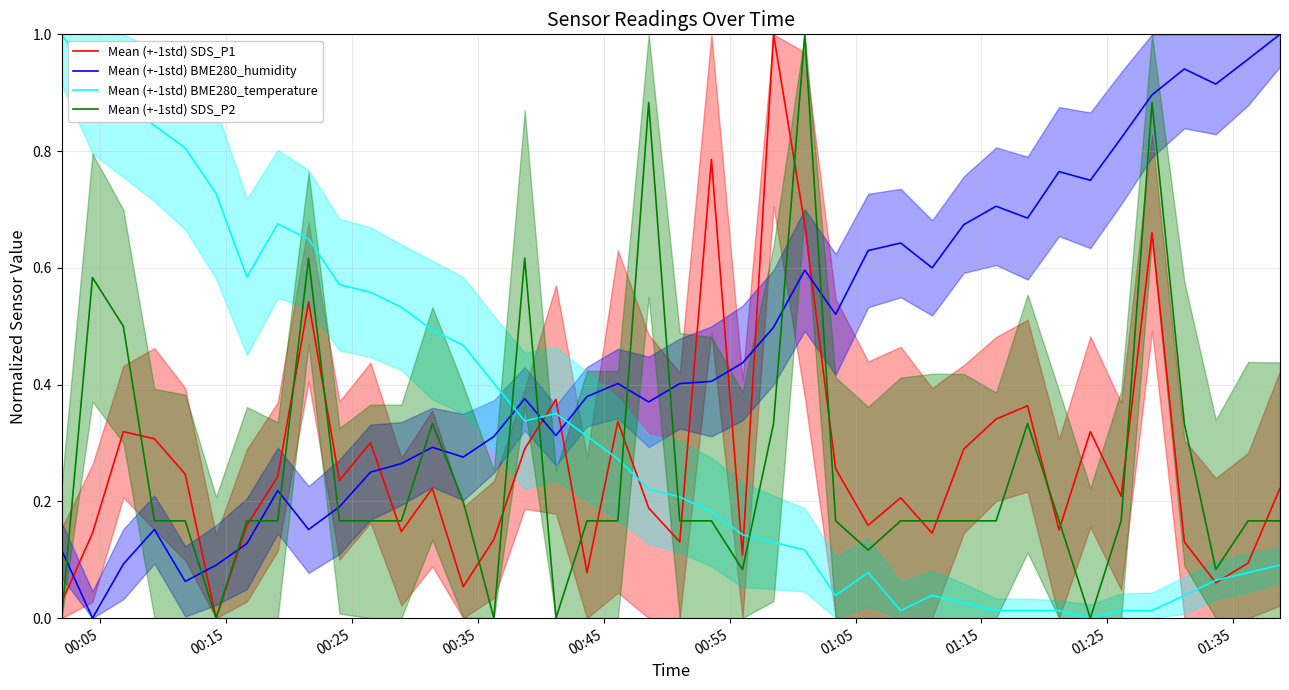

How many interior local peaks does the Mean (+-1std) BME280_humidity series have?

10